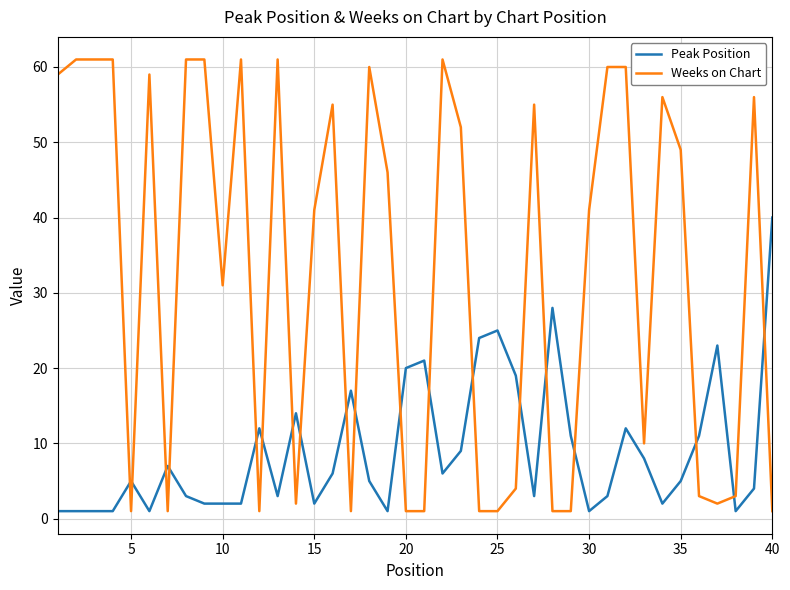

Which series has the largest total across all categories?

Weeks on Chart